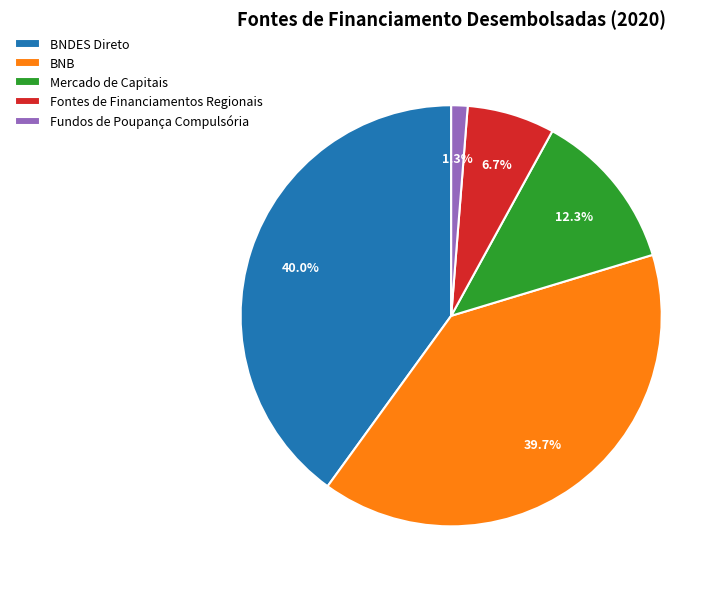

Which category has the smallest portion of the pie?

Fundos de Poupança Compulsória